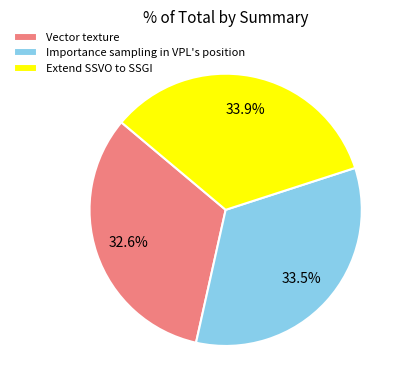

The Importance sampling in VPL's position slice represents 45% of the pie. True or false?

False